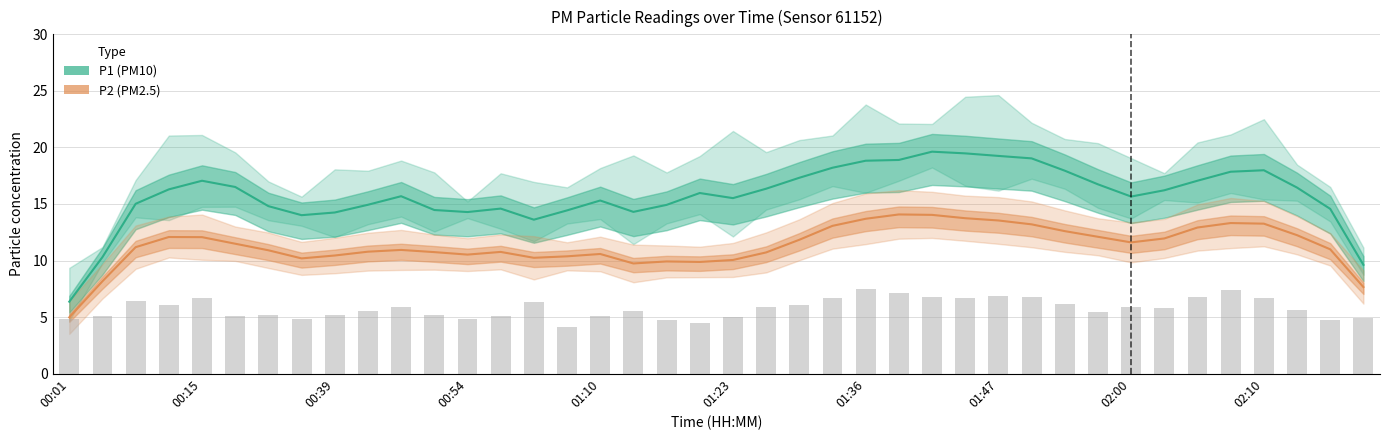

What is the smallest value displayed?

5.0